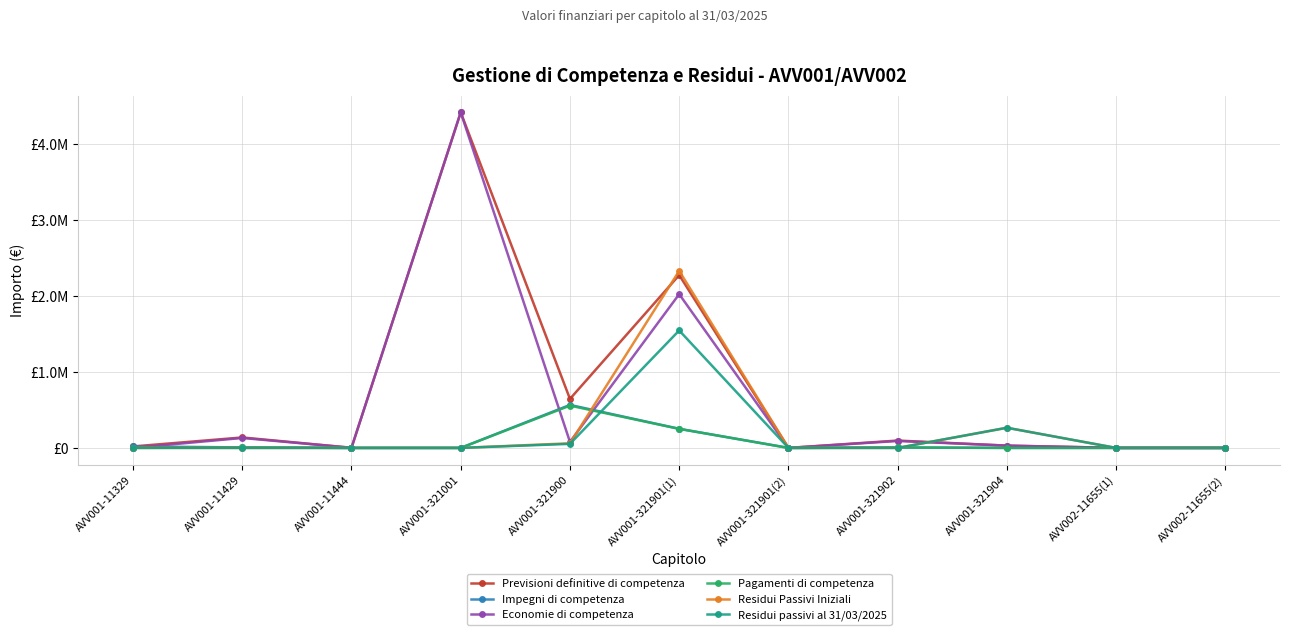

Is this an area chart (filled region under the line)?

No